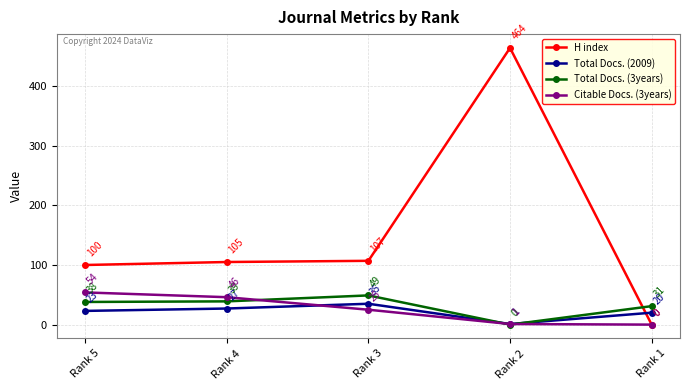

At how many categories does at least one series exceed 313?

1